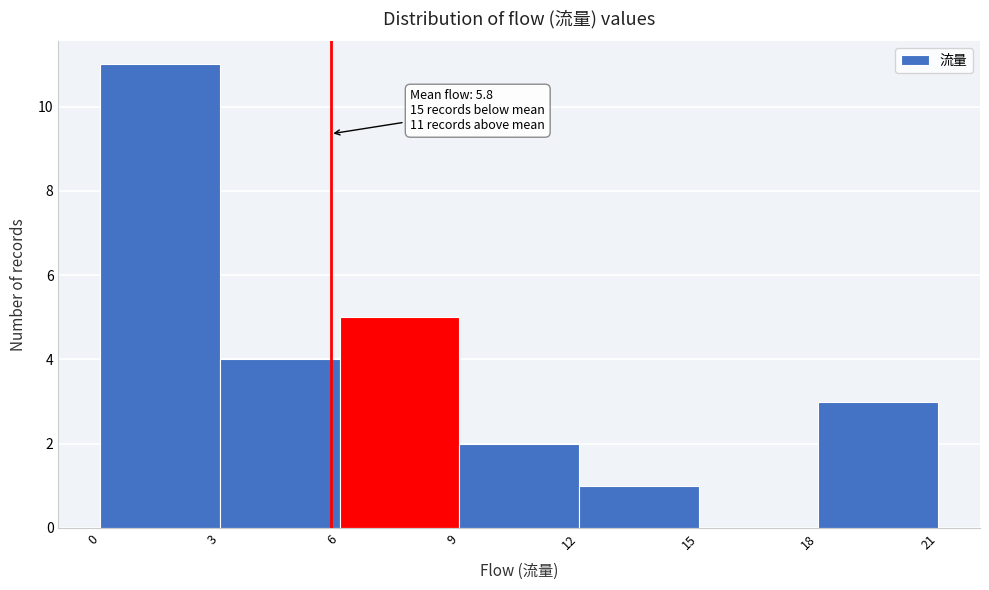

Over which range of the x-axis is the bar tallest?

0 to 3